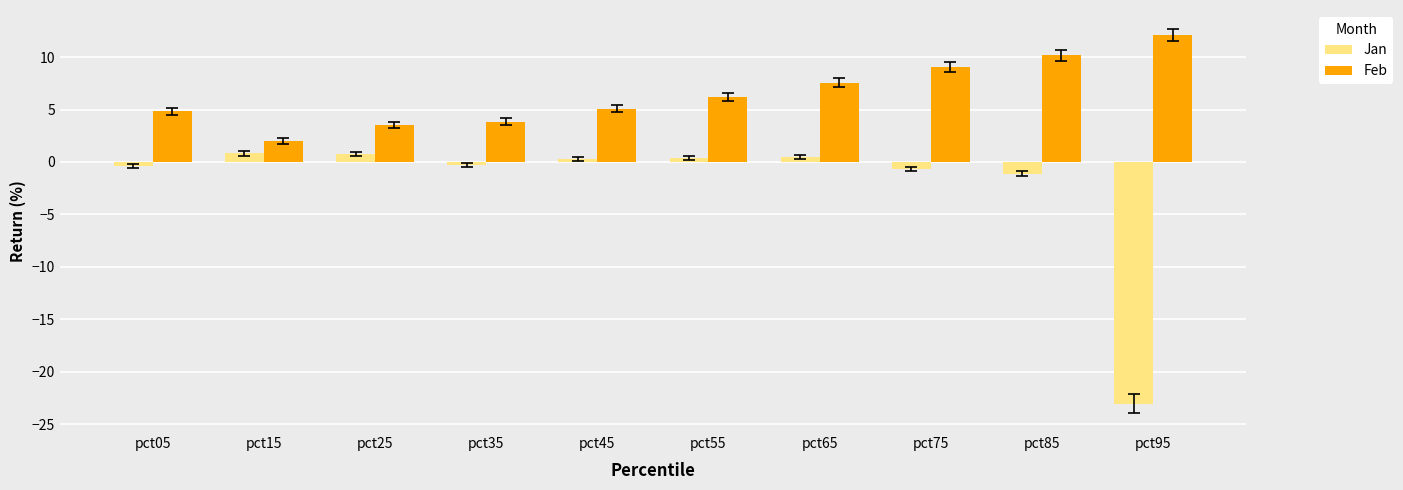

What is the sum of all Jan values?

-22.8